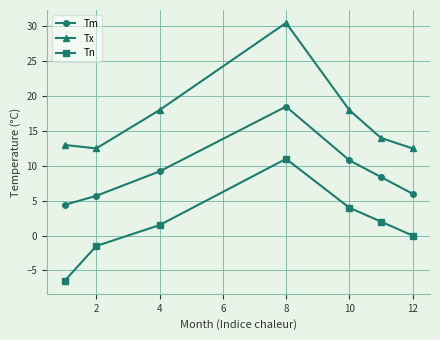

Which series has the largest total across all categories?

Tx